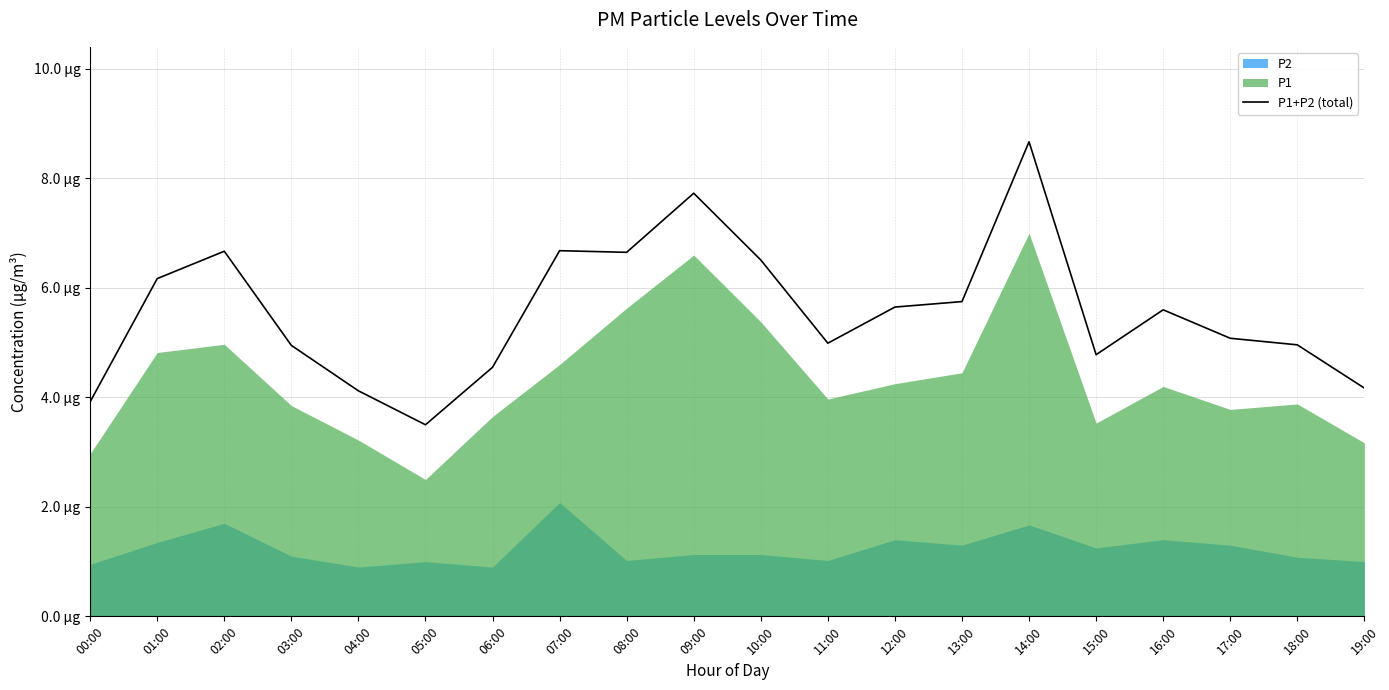

How many categories are shown in the chart?

20